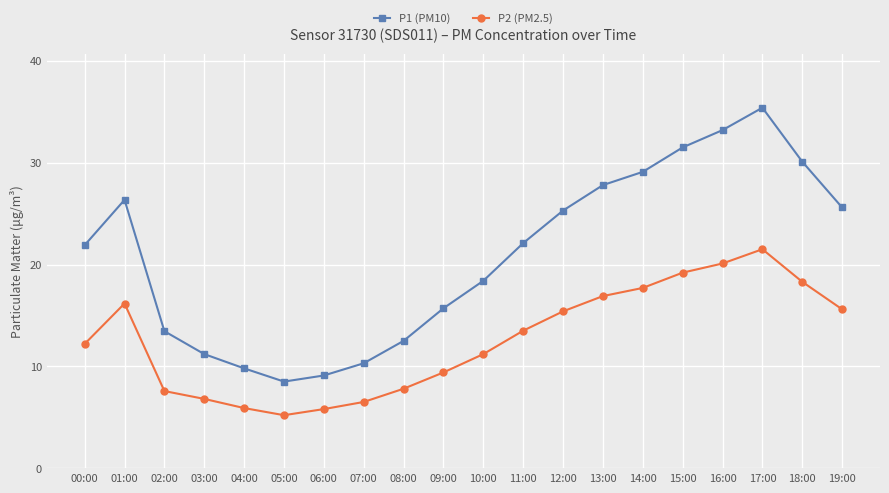

How many values in the P2 (PM2.5) series exceed 13?

10